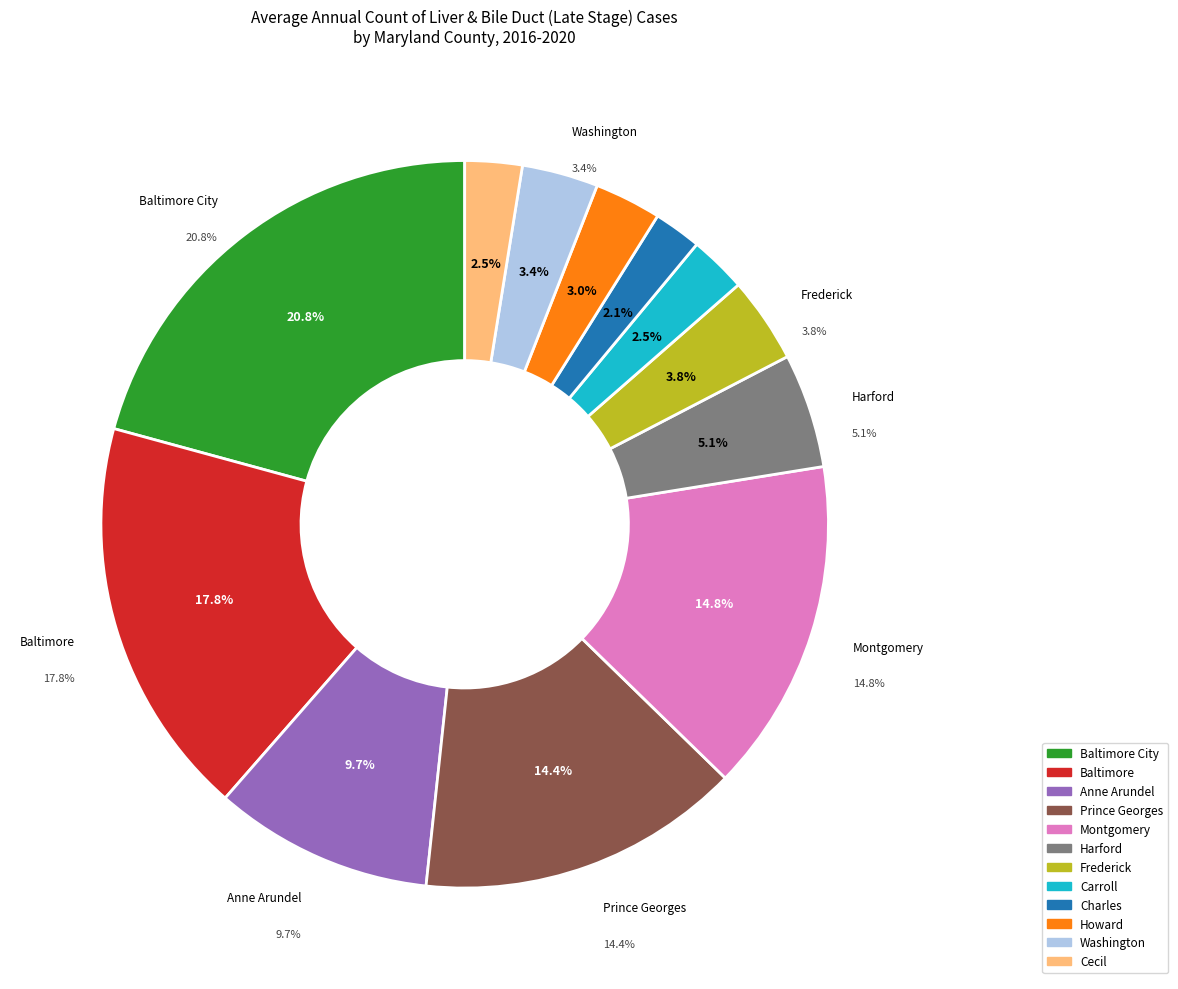

What percentage is the Harford County slice, to the nearest percent?

5%